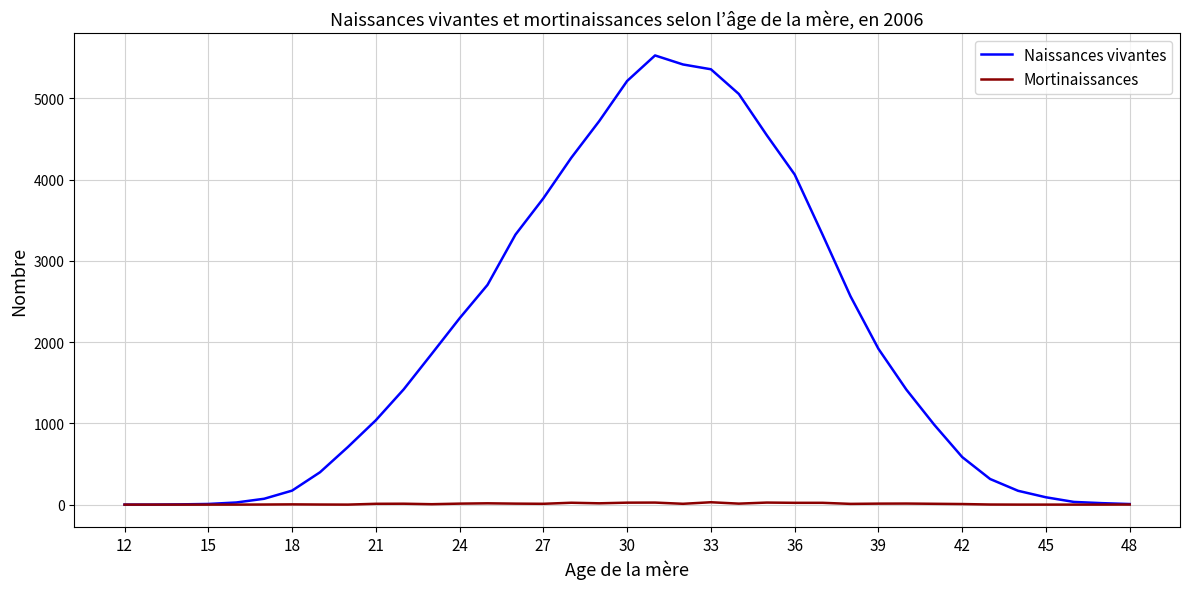

Which series has the widest spread of values?

Naissances vivantes